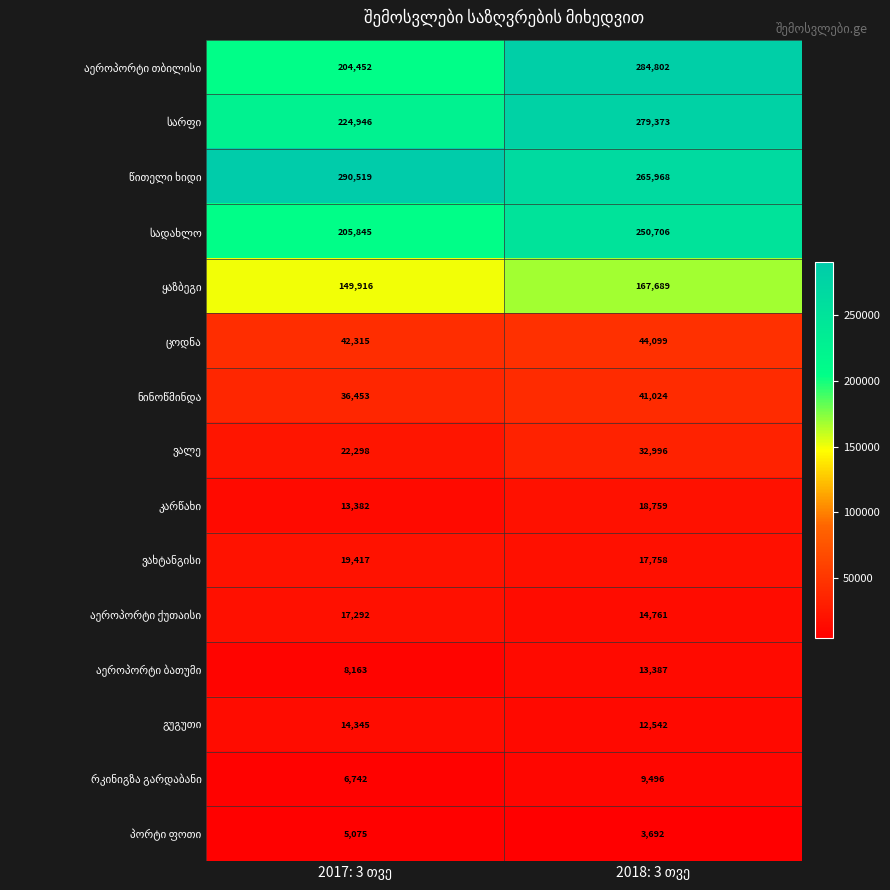

What is the greatest value displayed?

290519